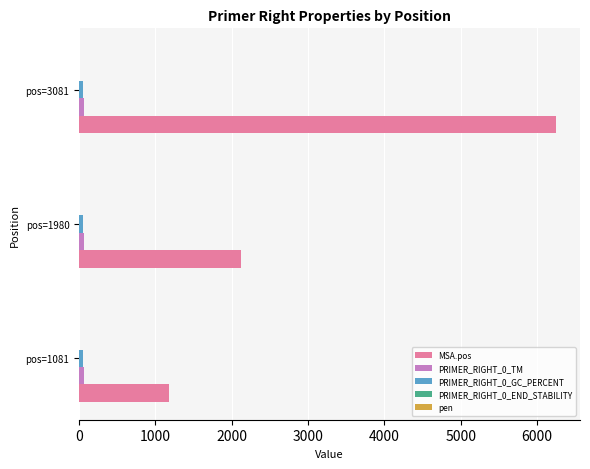

Count the number of categories in the chart.

3